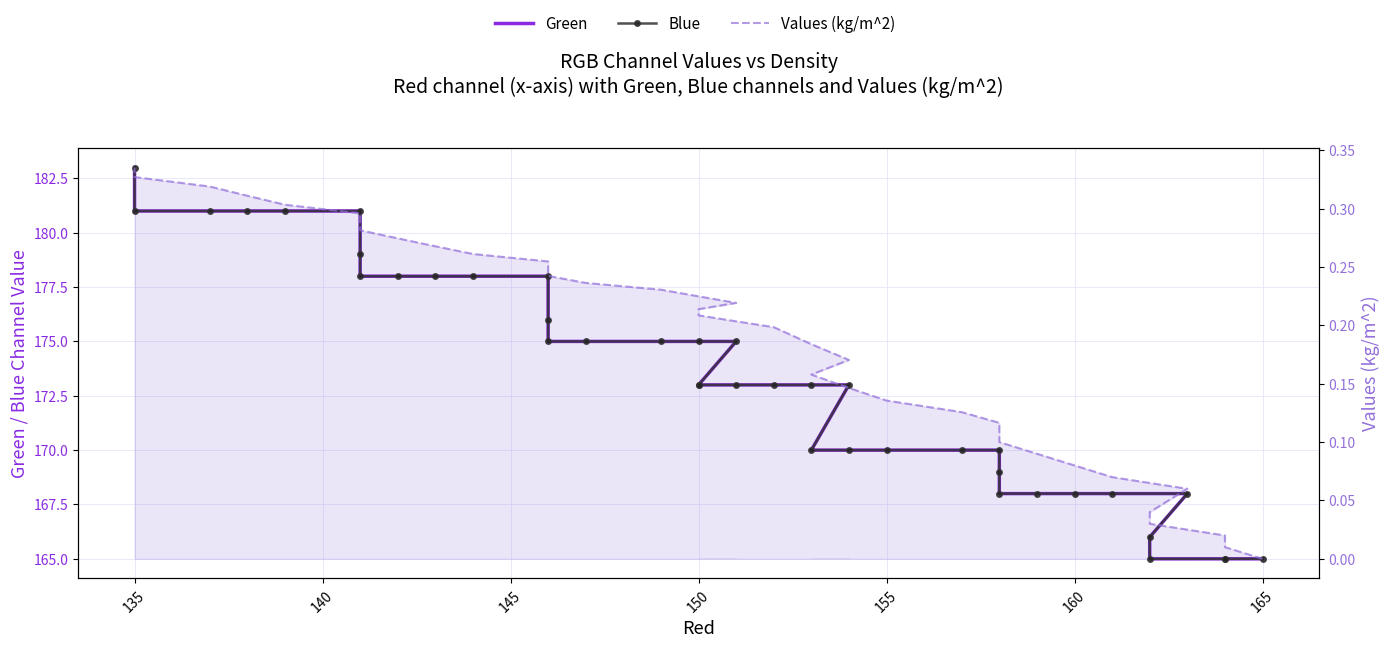

Is it true that Blue equals 314.1 at 34?

False